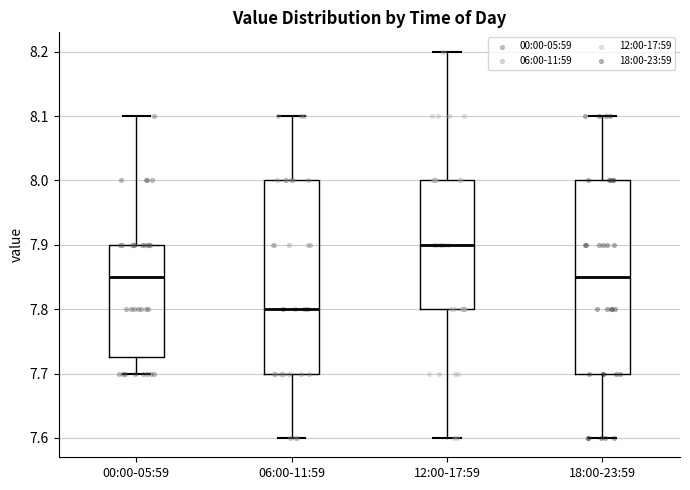

Reading left to right, transcribe this box plot: for each box, give where its median line is, the range the box spans, and where its two whiskers end, as read against the y-axis. The values are not printed on the chart, so give them approximately, as read against the axis.

00:00-05:59: median 7.85, box 7.73 to 7.90, whiskers 7.70 to 8.10
06:00-11:59: median 7.80, box 7.70 to 8.00, whiskers 7.60 to 8.10
12:00-17:59: median 7.90, box 7.80 to 8.00, whiskers 7.60 to 8.20
18:00-23:59: median 7.85, box 7.70 to 8.00, whiskers 7.60 to 8.10